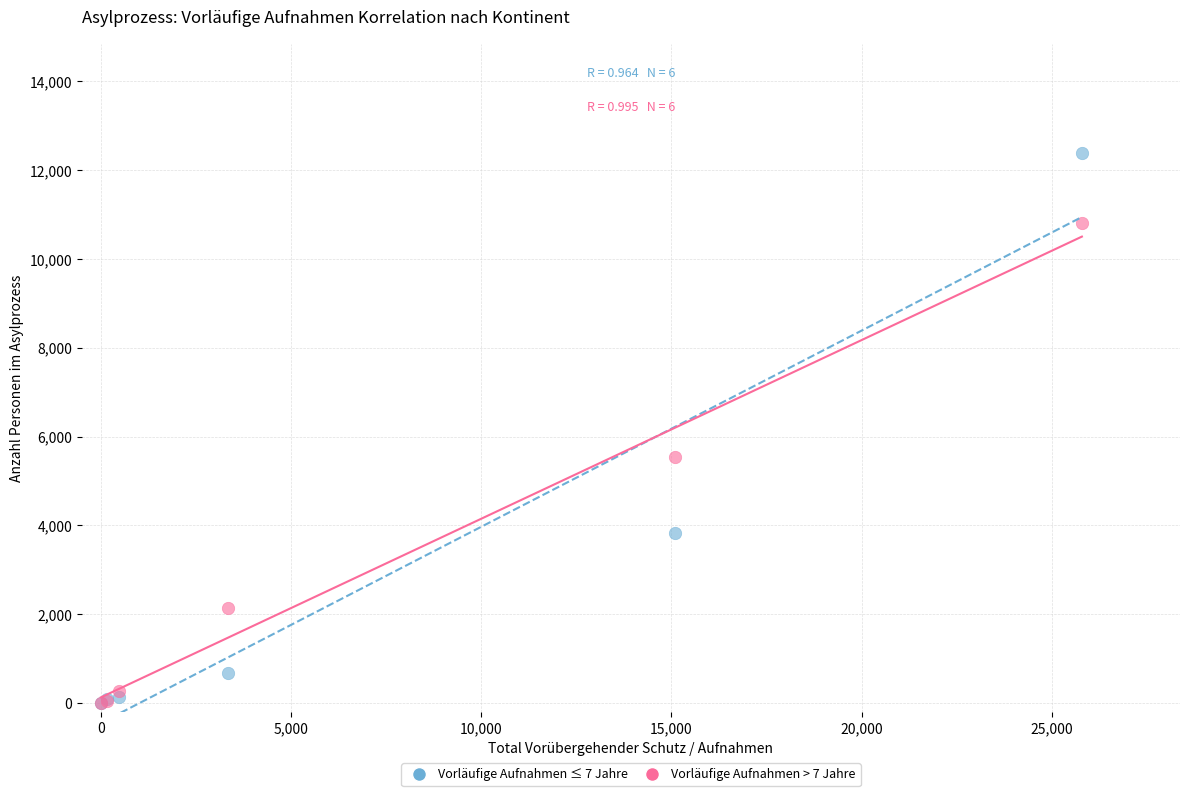

Across all series, what Y value is closest to 6188?

5551